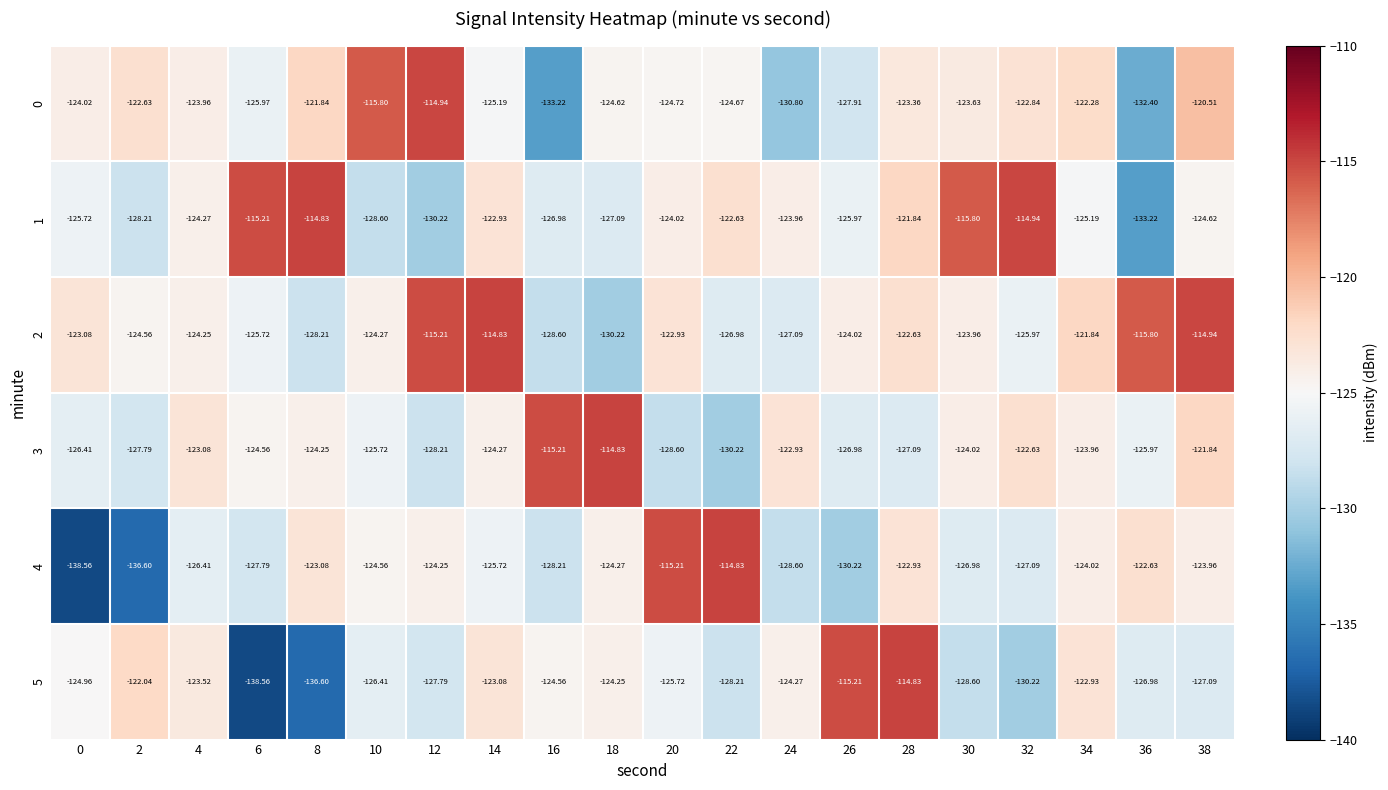

How many data points in 4 are above -124?

6